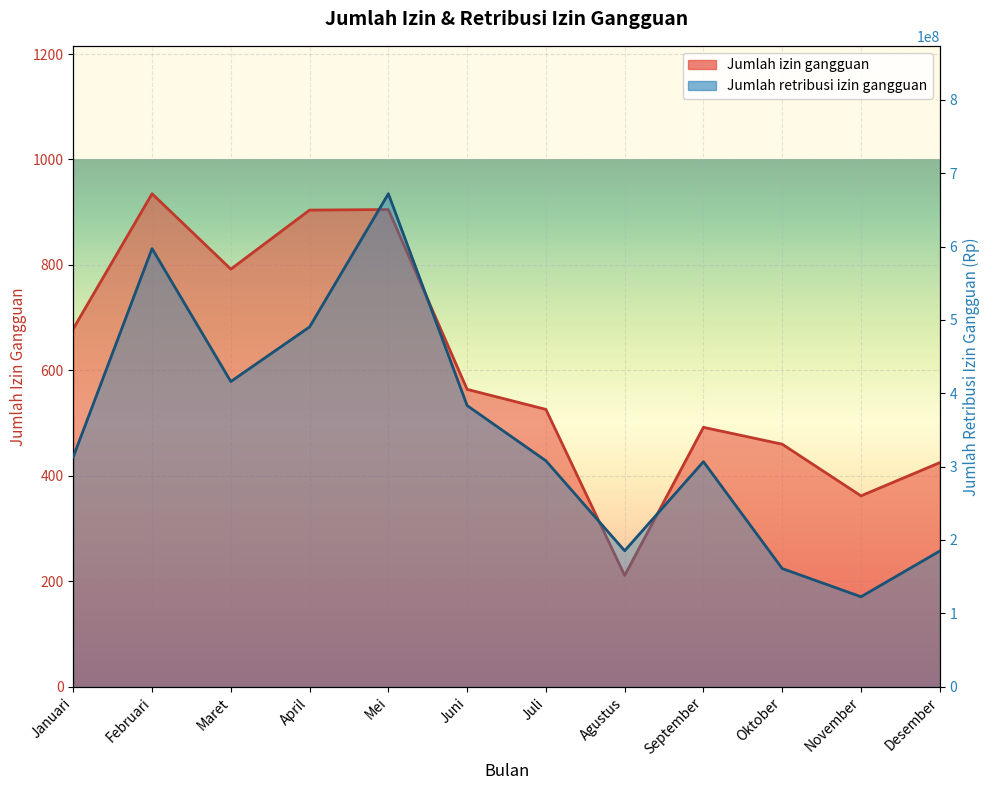

Reading left to right, transcribe all the data shown in this chart.

Jumlah izin gangguan: Januari=679	Februari=935	Maret=792	April=904	Mei=905	Juni=564	Juli=526	Agustus=211	September=492	Oktober=460	November=362	Desember=425
Jumlah retribusi izin gangguan: Januari=313323144	Februari=597167151	Maret=415993715	April=490390735	Mei=671935542	Juni=383216313	Juli=307968618	Agustus=185319412	September=306734580	Oktober=161090366	November=122630333	Desember=184933470